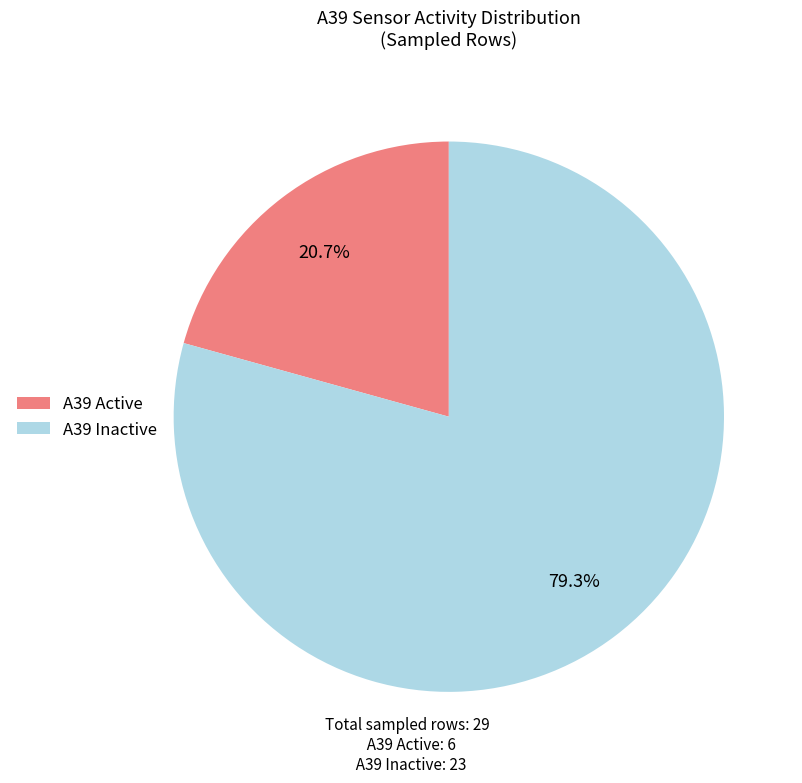

Is there any slice that represents more than half of the pie?

Yes